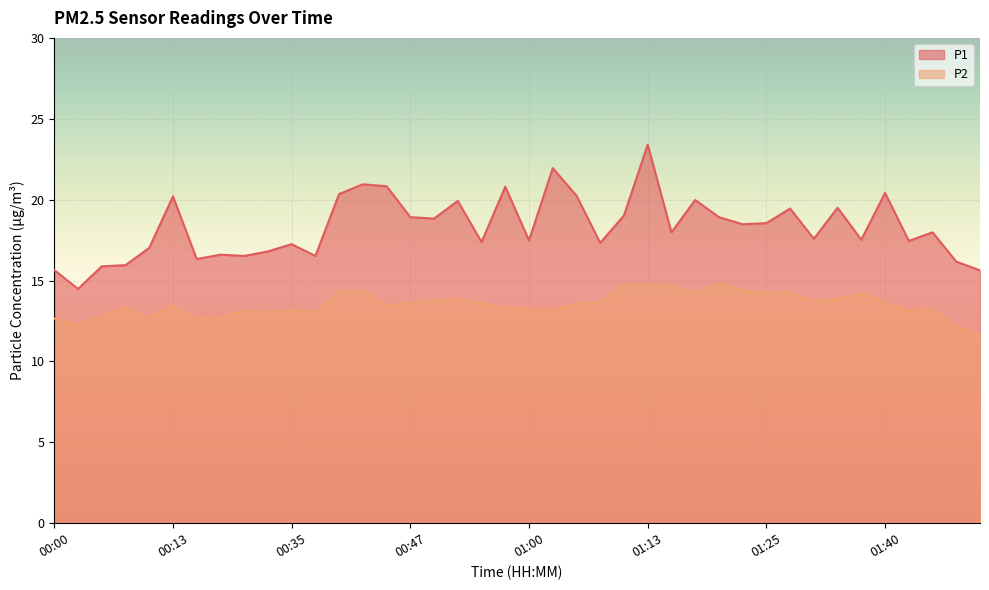

Reading left to right, extract all data points from this chart.

P1: 00:00=15.7	00:02=14.5	00:05=15.9	00:08=15.9	00:10=17.0	00:13=20.2	00:15=16.3	00:18=16.6	00:20=16.5	00:23=16.8	00:35=17.2	00:38=16.5	00:40=20.4	00:42=20.9	00:45=20.8	00:47=18.9	00:50=18.8	00:52=19.9	00:55=17.4	00:57=20.8	01:00=17.5	01:03=21.9	01:06=20.2	01:08=17.3	01:10=19.0	01:13=23.4	01:15=18.0	01:18=20.0	01:20=18.9	01:23=18.5	01:25=18.6	01:28=19.4	01:33=17.6	01:35=19.5	01:38=17.5	01:40=20.4	01:48=17.4	01:51=18.0	01:54=16.2	01:56=15.6
P2: 00:00=12.7	00:02=12.3	00:05=12.8	00:08=13.4	00:10=12.7	00:13=13.4	00:15=12.7	00:18=12.7	00:20=13.2	00:23=13.1	00:35=13.2	00:38=13.1	00:40=14.3	00:42=14.4	00:45=13.4	00:47=13.7	00:50=13.8	00:52=13.9	00:55=13.6	00:57=13.3	01:00=13.2	01:03=13.2	01:06=13.6	01:08=13.7	01:10=14.8	01:13=14.8	01:15=14.7	01:18=14.3	01:20=14.8	01:23=14.4	01:25=14.3	01:28=14.2	01:33=13.8	01:35=13.8	01:38=14.2	01:40=13.7	01:48=13.2	01:51=13.2	01:54=12.2	01:56=11.6